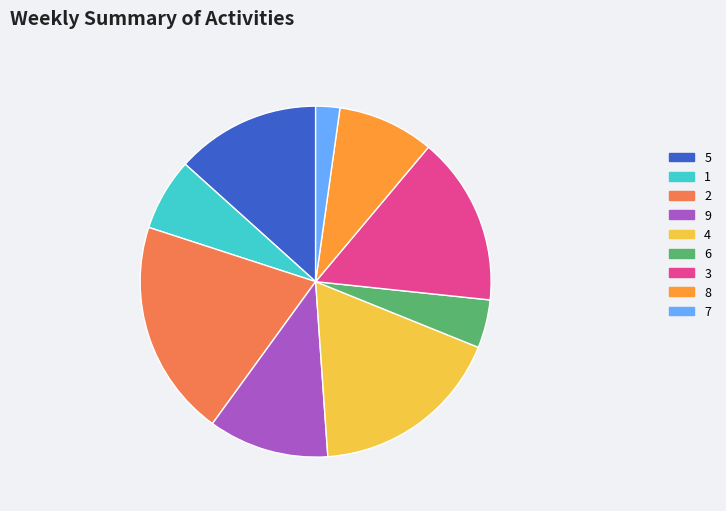

Is 2 the majority of the pie?

No